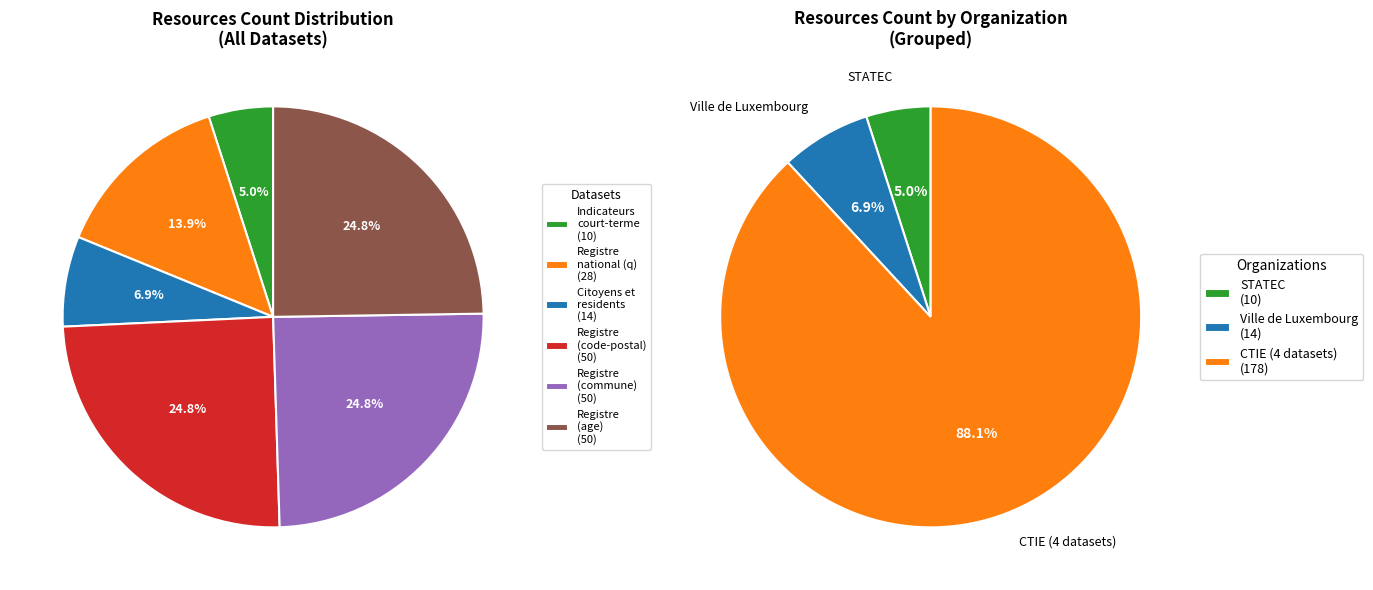

Does any single category account for the majority?

No